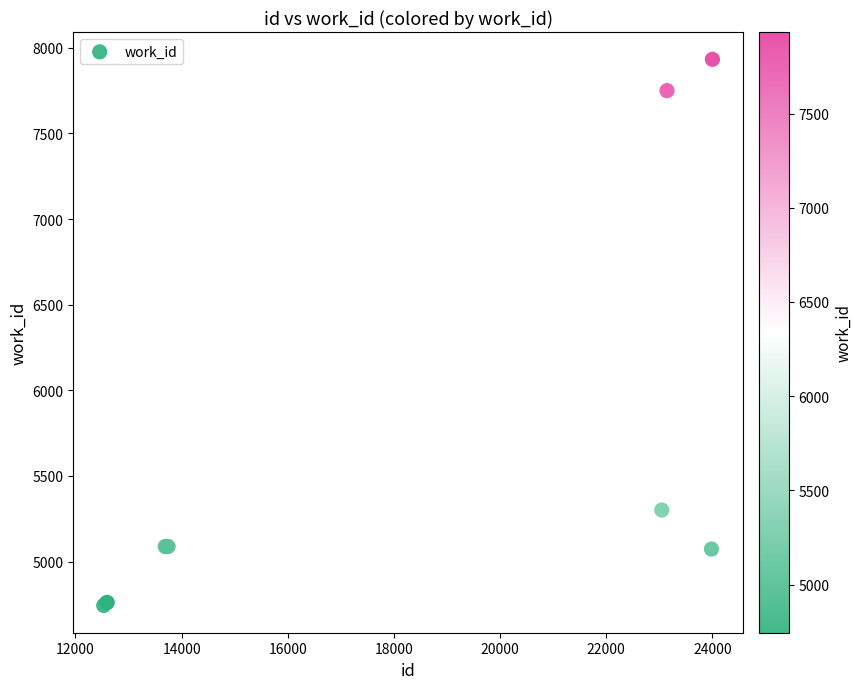

What Y value in the scatter plot is closest to 6338?

5301